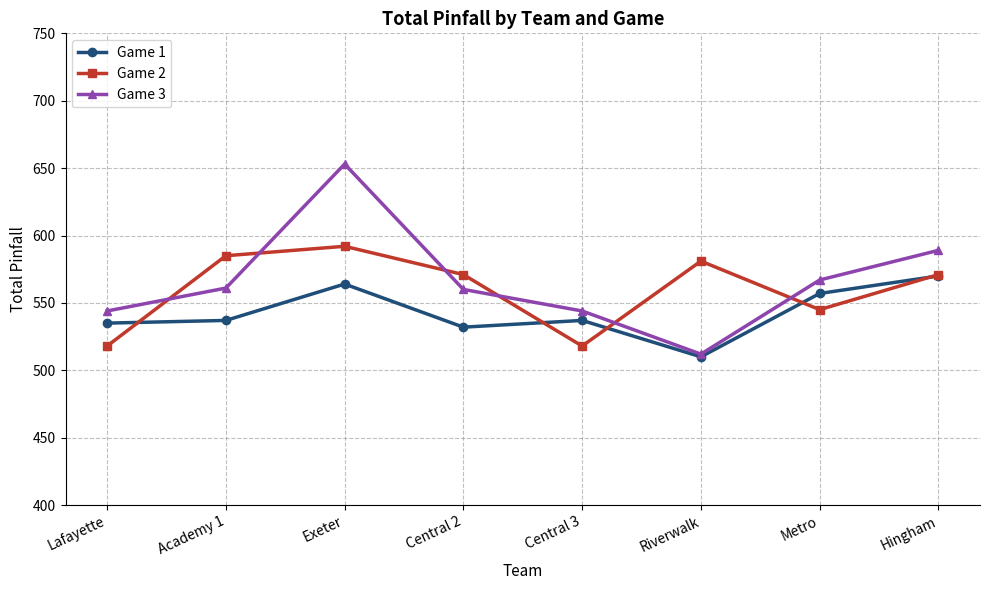

Does the chart have visible grid lines?

Yes